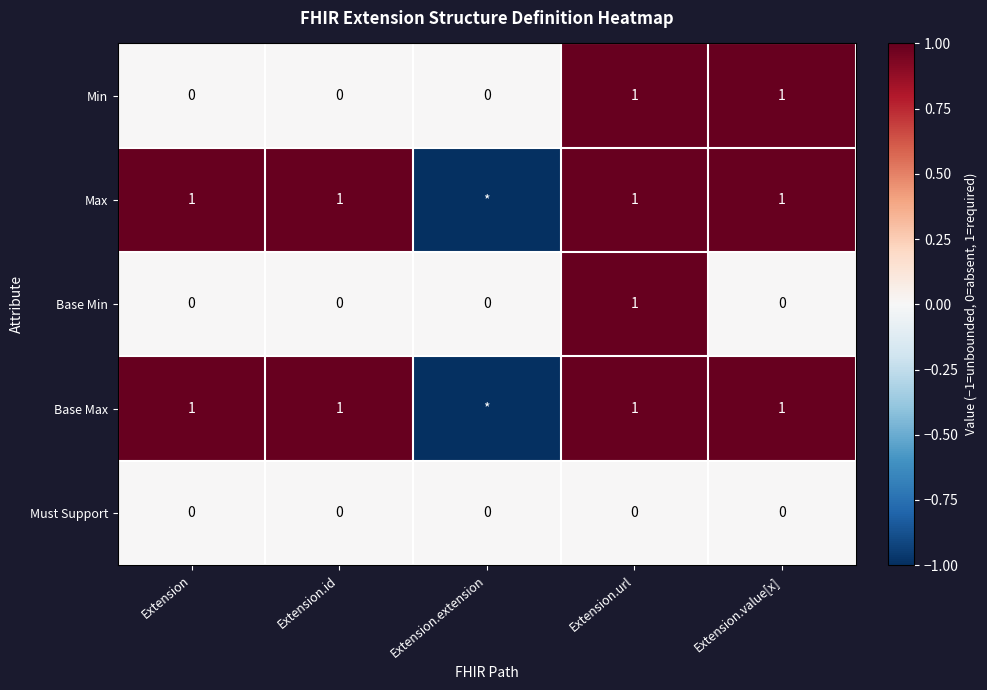

What is the sum of all Base Min values?

1